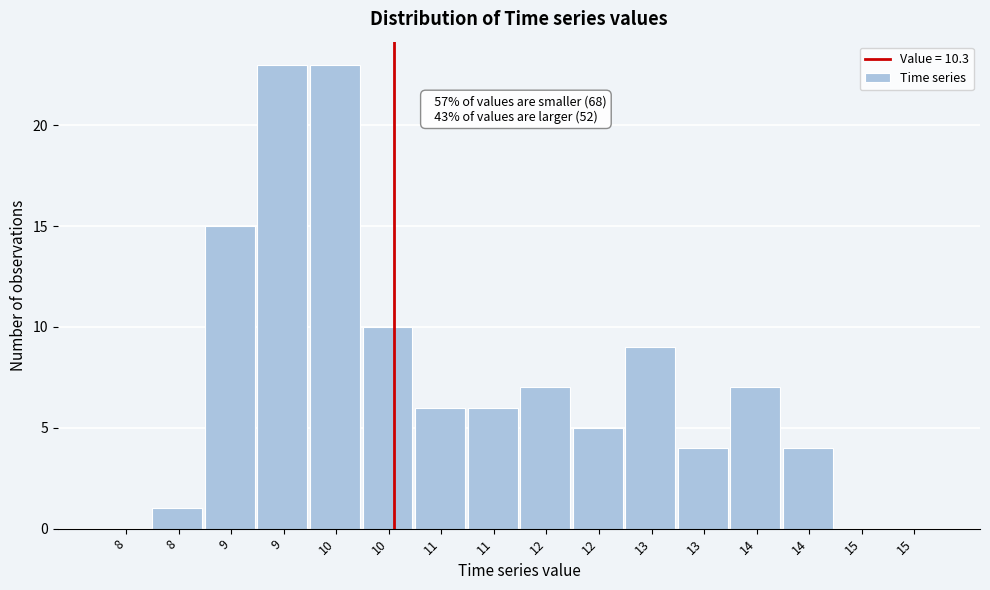

How many data points does each series have?

16